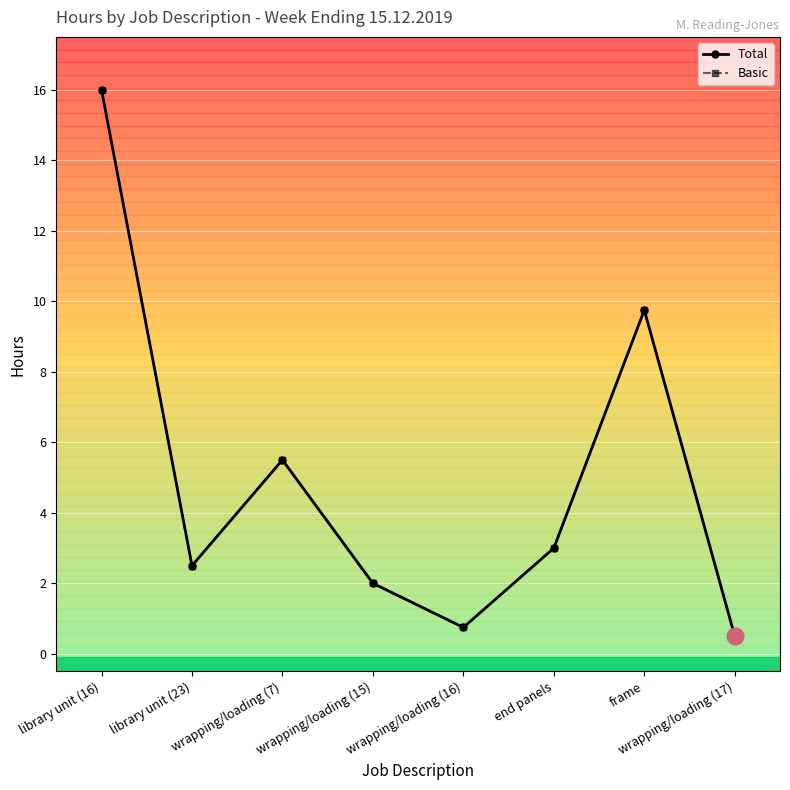

At how many categories does at least one series exceed 1?

6